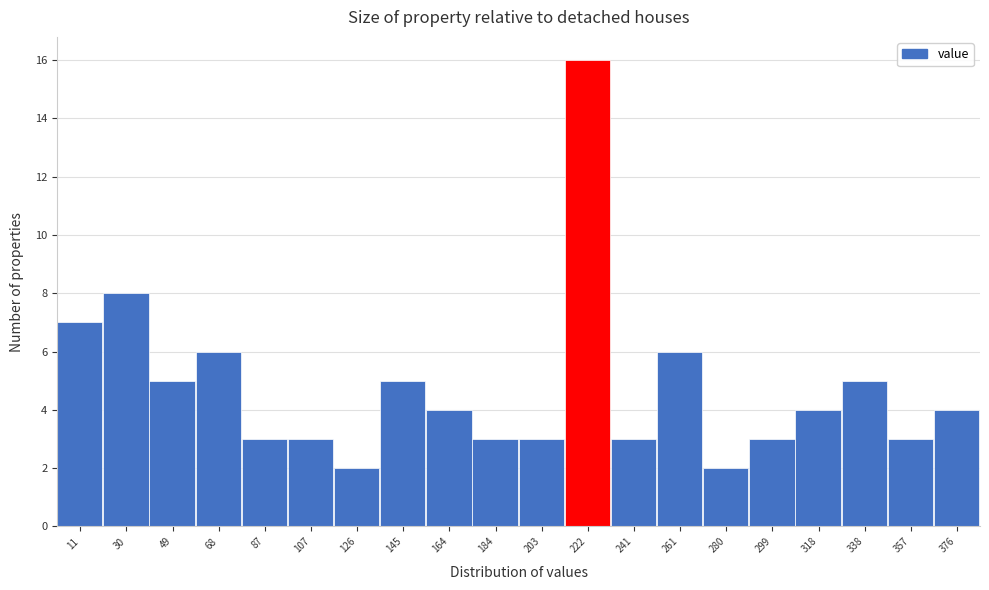

Reading left to right, what are all the values shown in this chart?

11=7	30=8	49=5	68=6	87=3	107=3	126=2	145=5	164=4	184=3	203=3	222=16	241=3	261=6	280=2	299=3	318=4	338=5	357=3	376=4